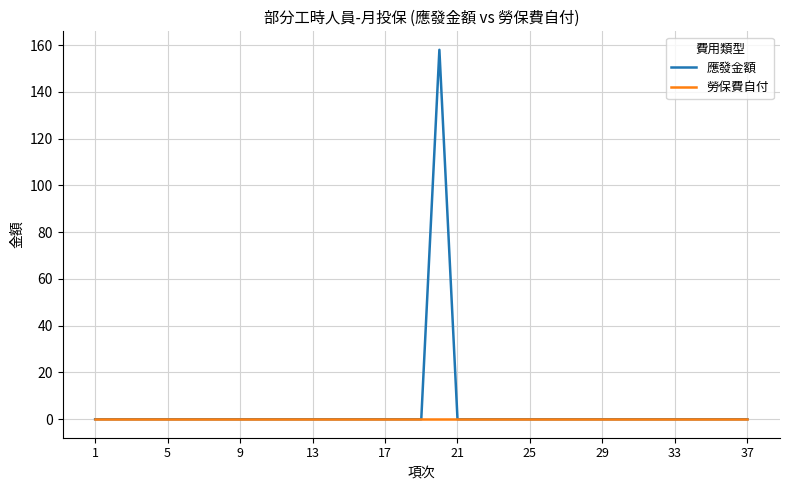

Rank the series by their maximum value, from highest to lowest.

應發金額, 勞保費自付